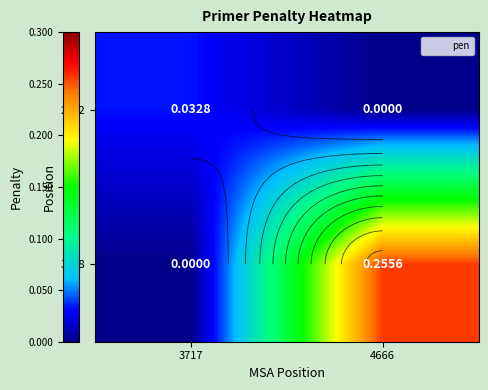

List the series in order of their overall mean, highest first.

3398, 2532